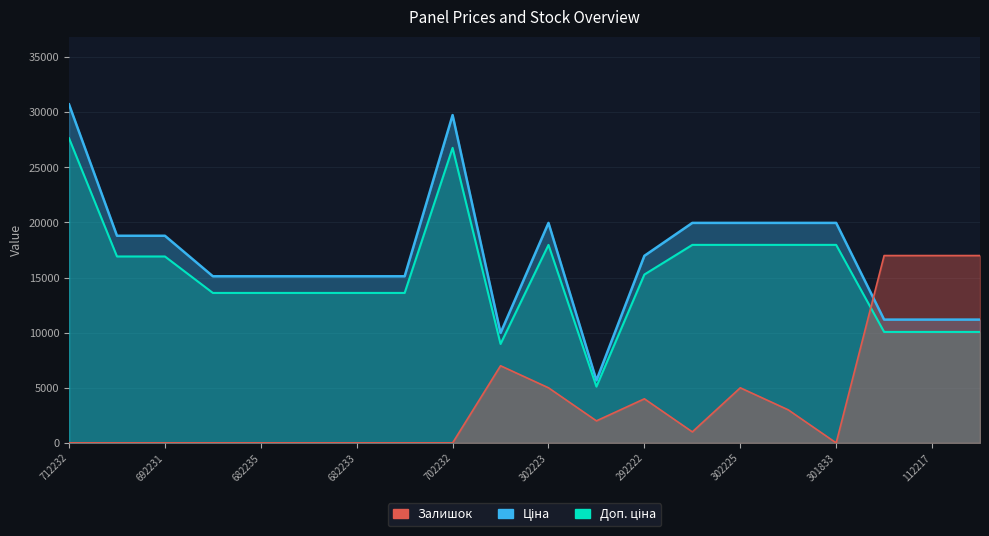

True or false: Залишок and Ціна cross at least once.

True